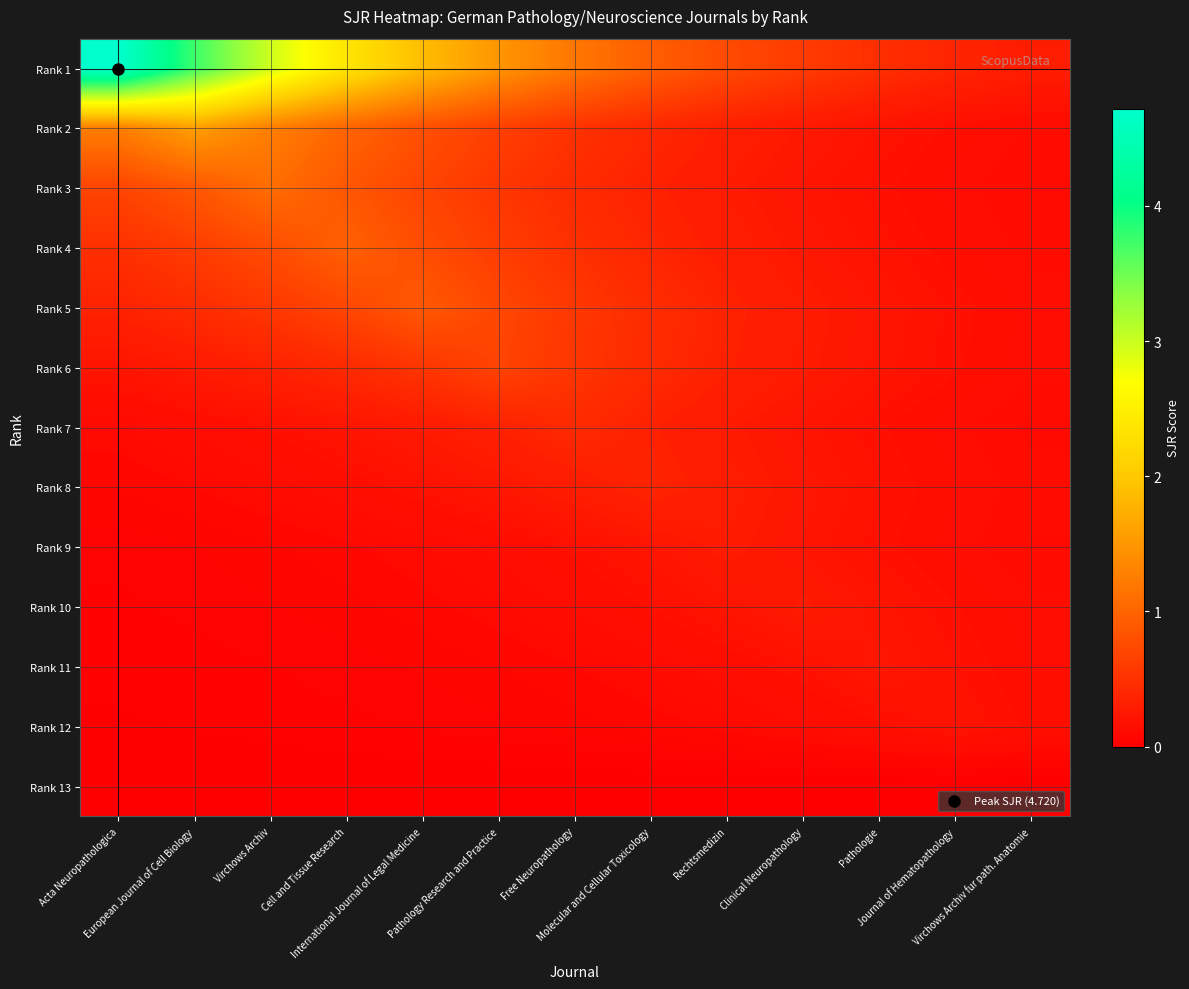

Count the number of categories in the chart.

13